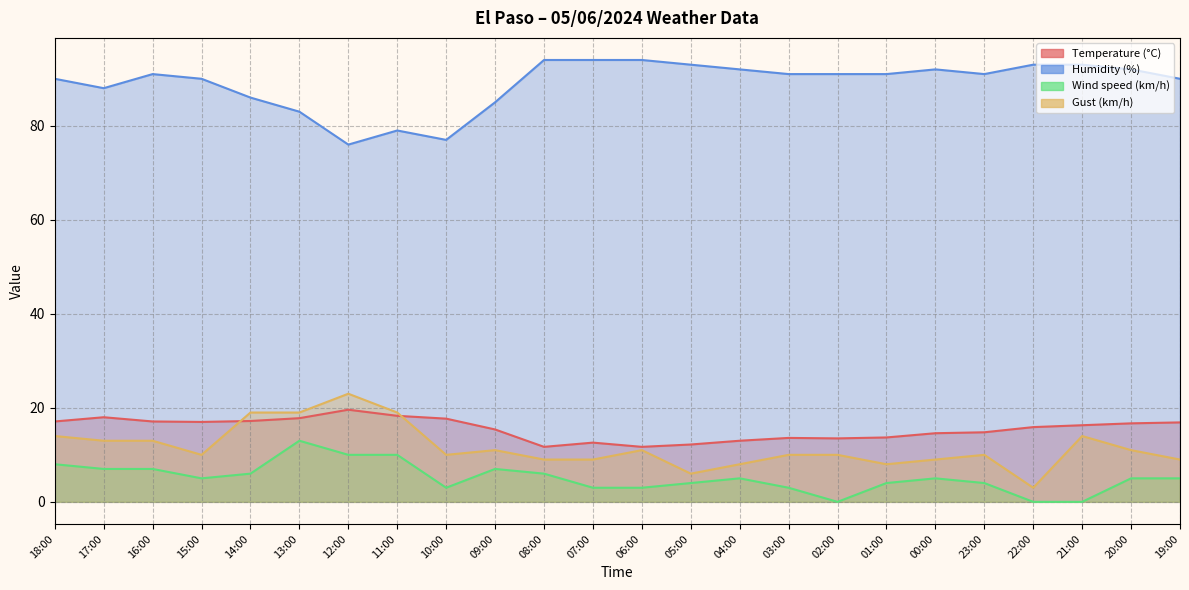

What is the value of the Temperature (°C) point at the 6th from the left?

17.8